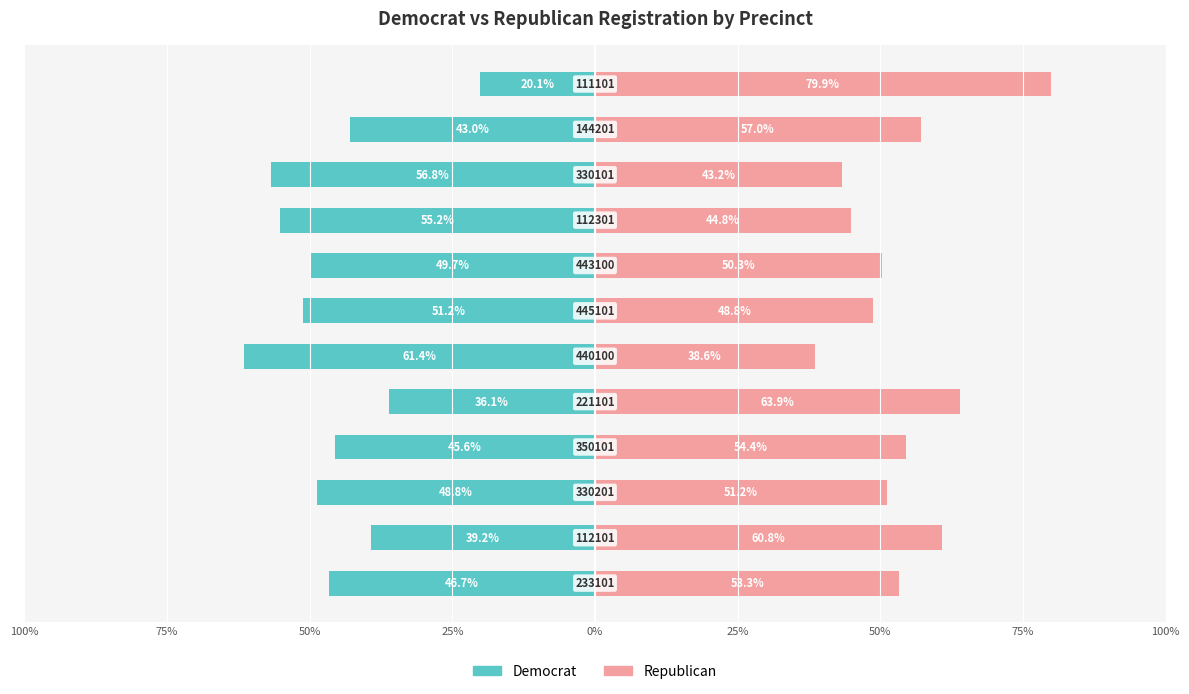

At 25%, list the series in order from largest to smallest.

Republican, Democrat